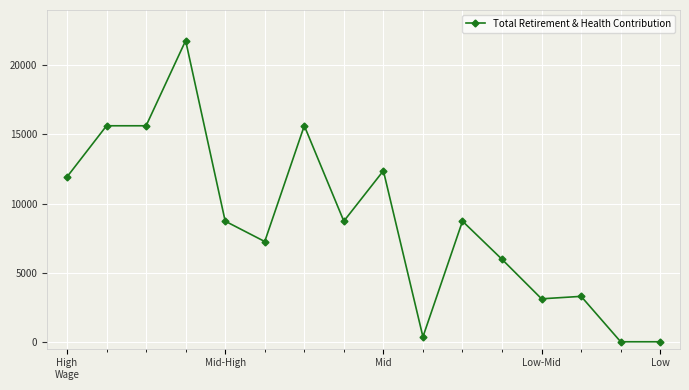

What is the difference between the maximum and minimum values?

21786